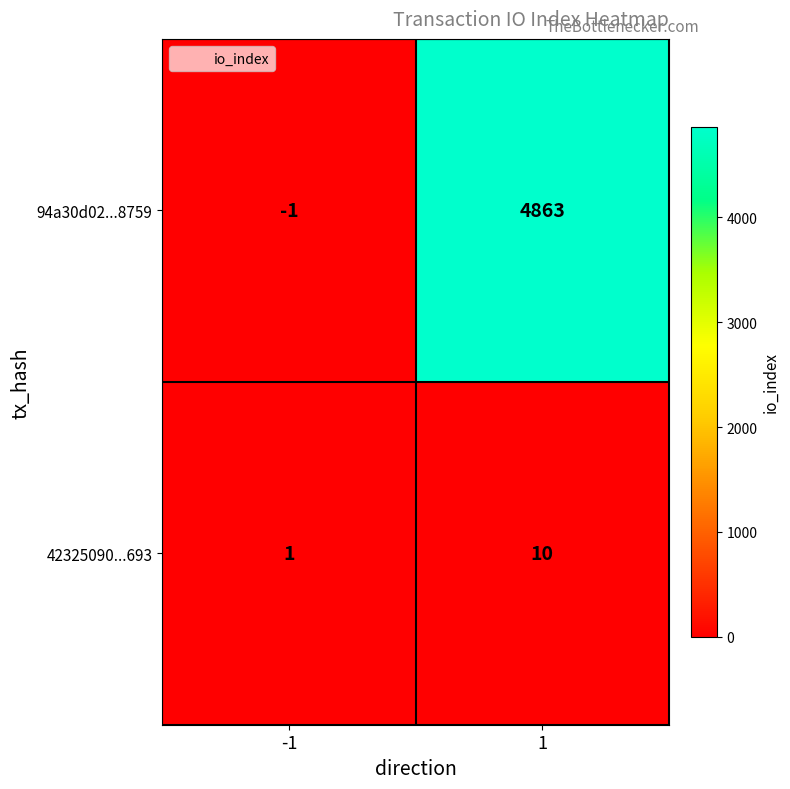

What is the smallest value displayed?

-1